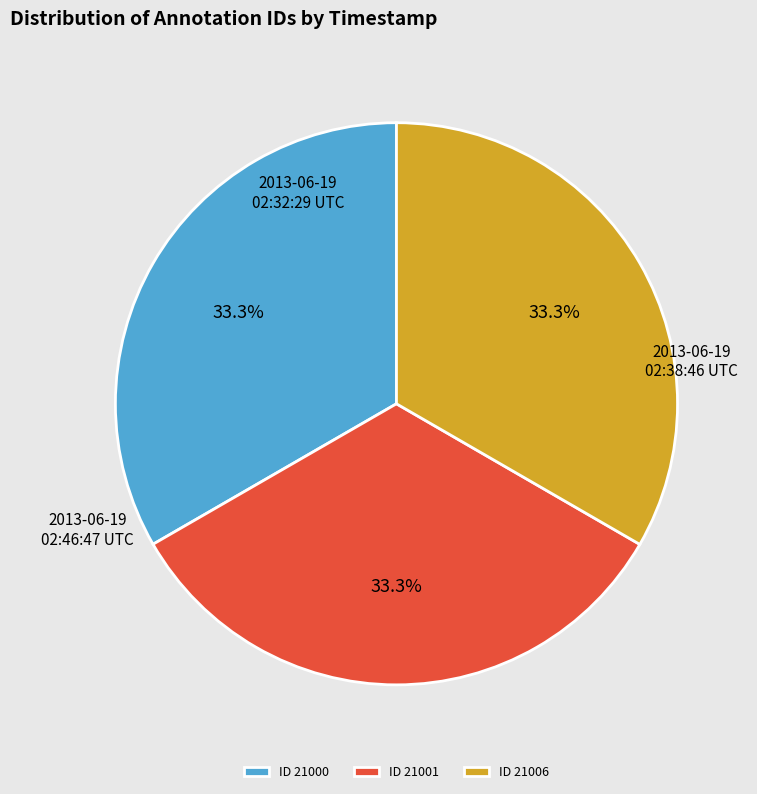

What is the ratio of the value at 2013-06-19 02:38:46 UTC to the value at 2013-06-19 02:32:29 UTC?

1.0